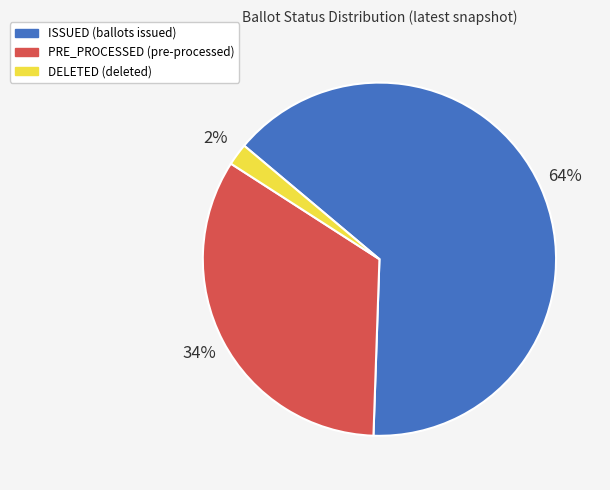

Rank the categories by value from lowest to highest.

DELETED, PRE_PROCESSED, ISSUED